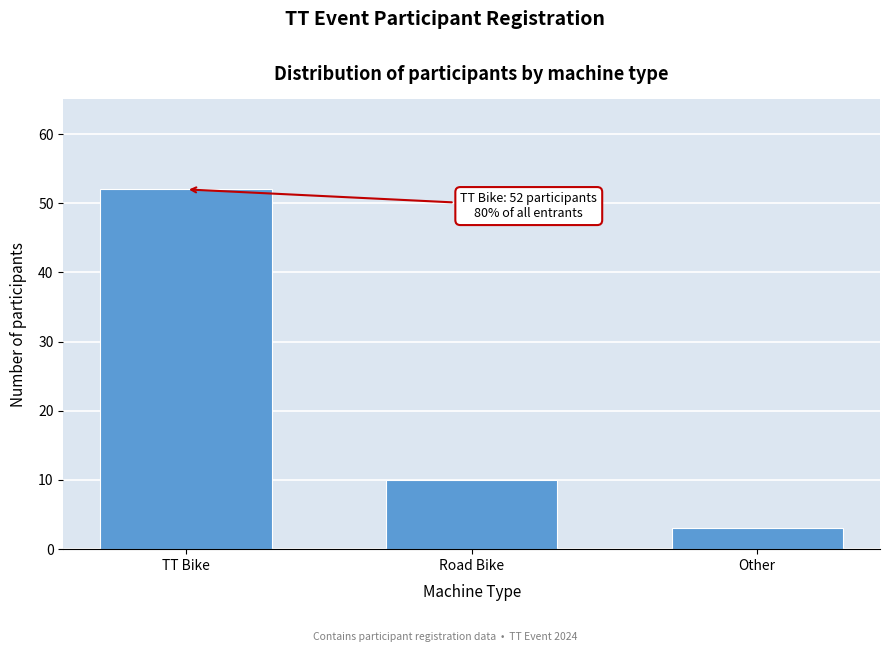

Reading left to right, list all the values displayed in this chart.

TT Bike=52	Road Bike=10	Other=3